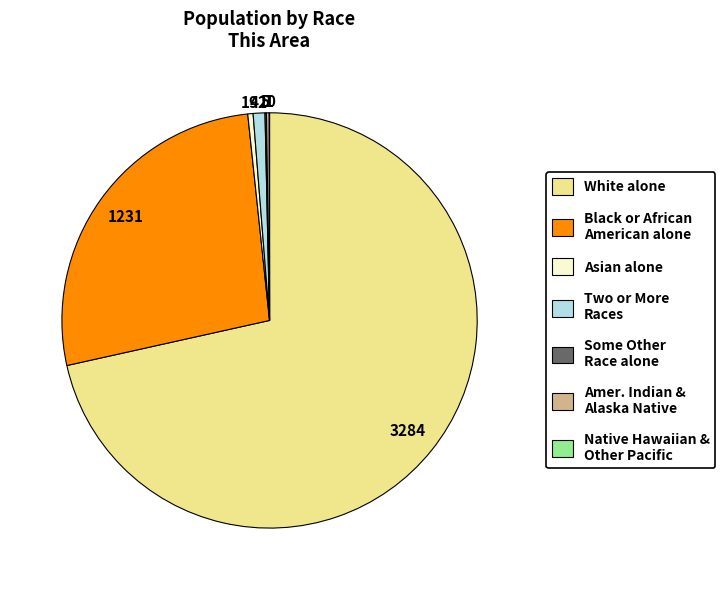

Is Two or More Races the majority of the pie?

No